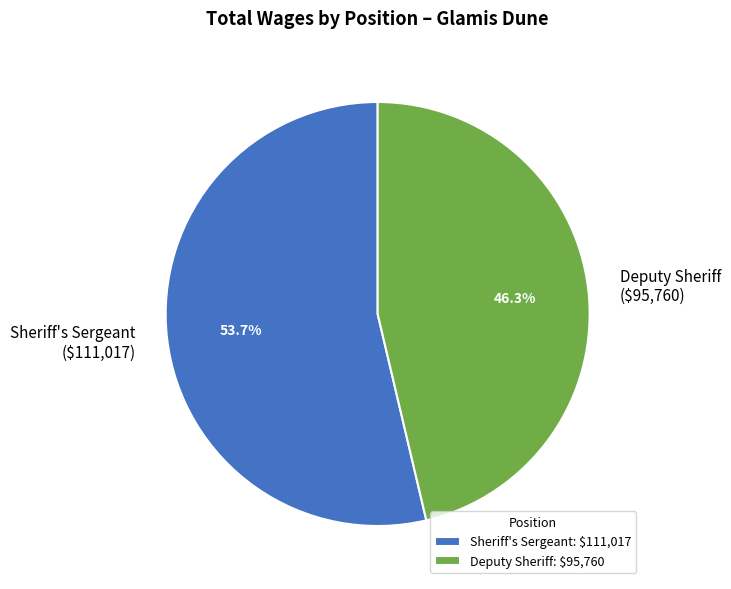

Between Sheriff's Sergeant and Deputy Sheriff, which is larger?

Sheriff's Sergeant